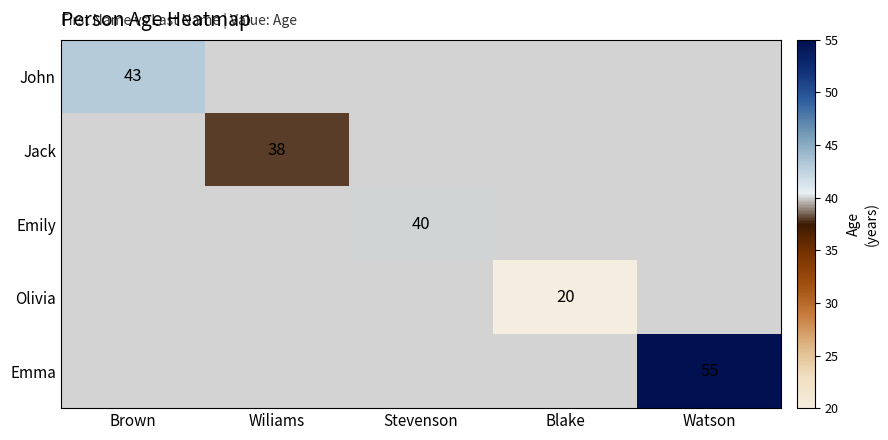

True or false: Emily has a value of 40 at Stevenson.

True